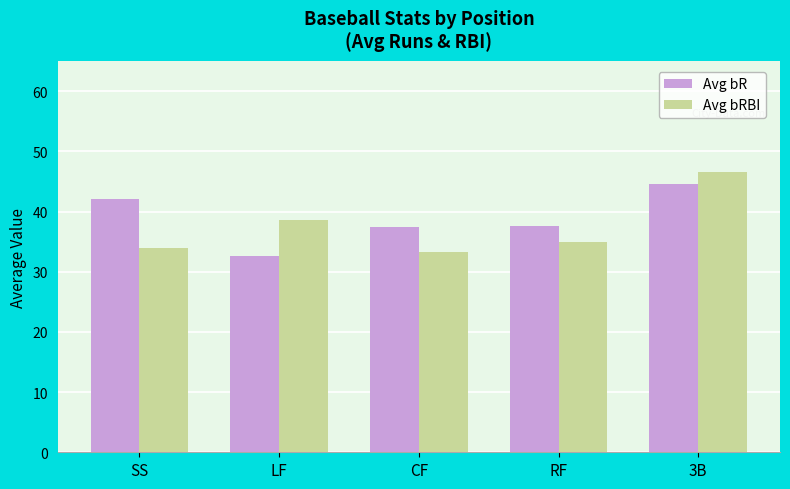

The value of Avg bRBI at SS is 49.5. True or false?

False